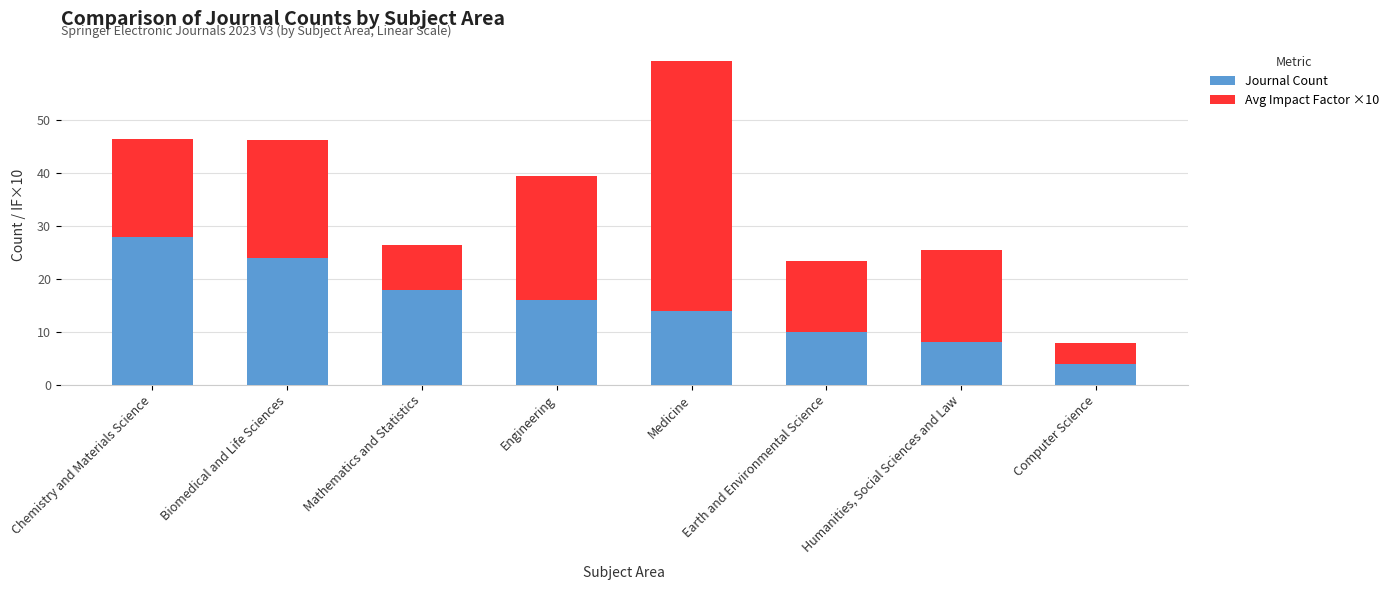

True or false: Journal Count has a value of 15.2 at Earth and Environmental Science.

False